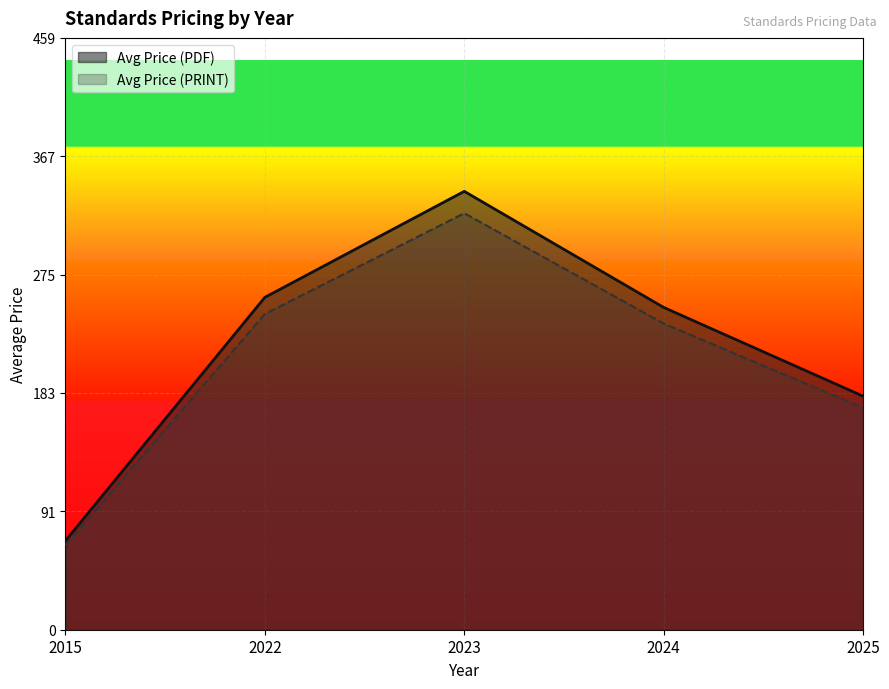

At which category is the sum across all series the highest?

2023